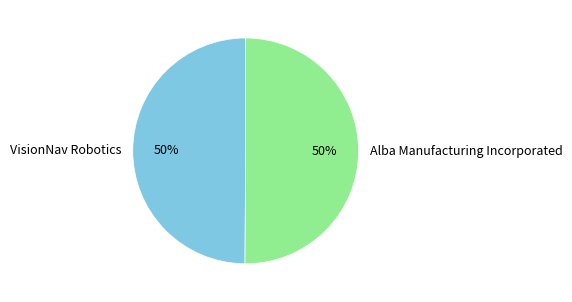

Combined, do VisionNav Robotics and Alba Manufacturing Incorporated account for over 50%?

Yes